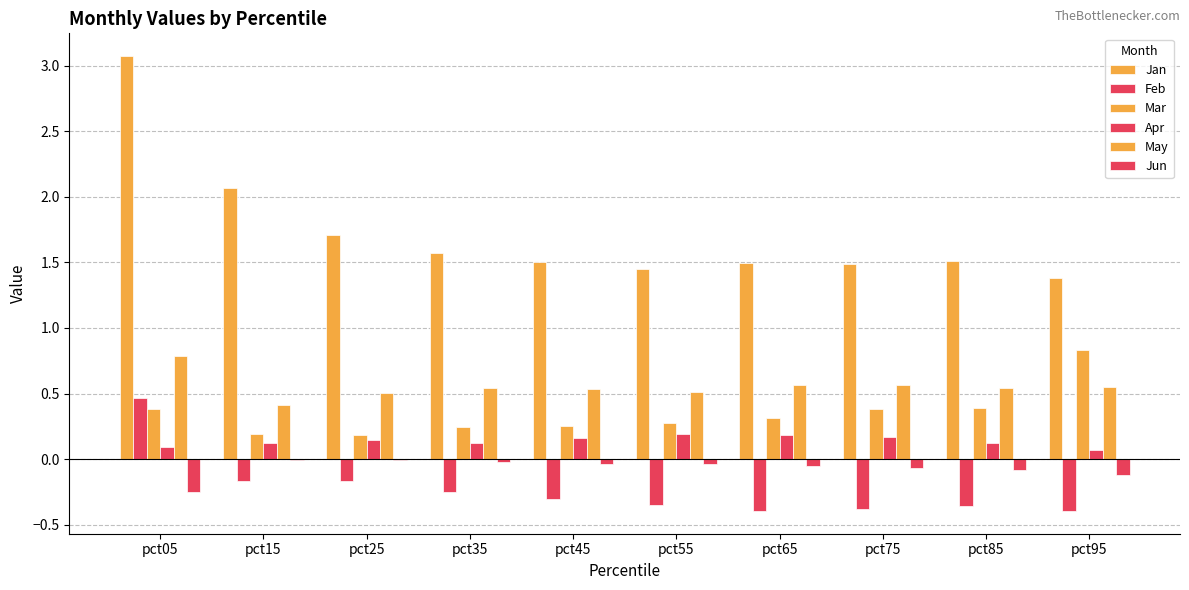

Which series has the largest total across all categories?

Jan